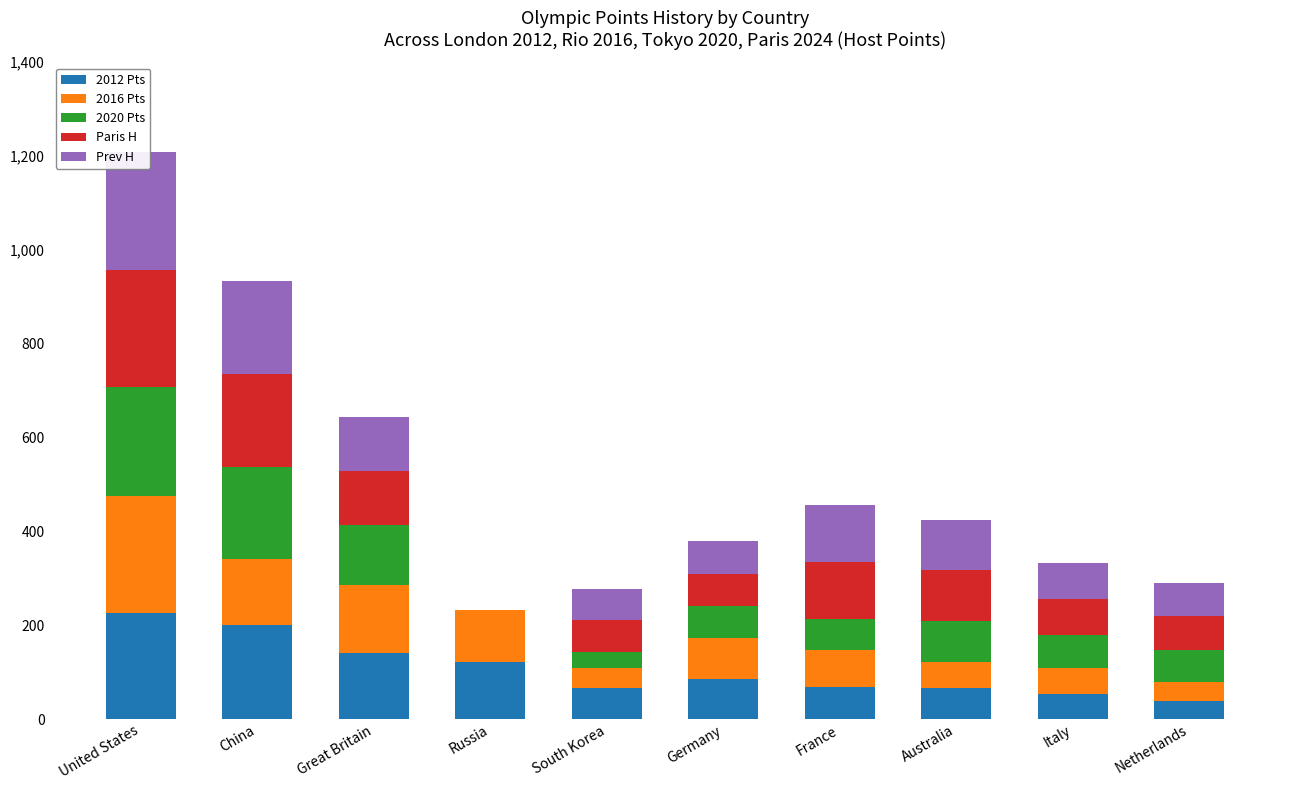

The 2016 Pts series shows 55 at United States. True or false?

False